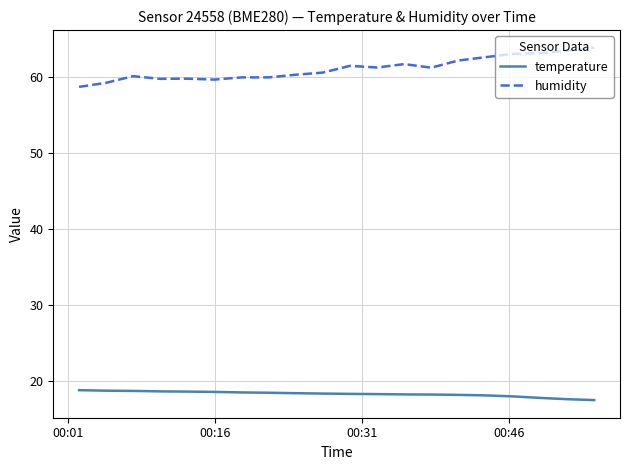

Which series has the largest total across all categories?

humidity